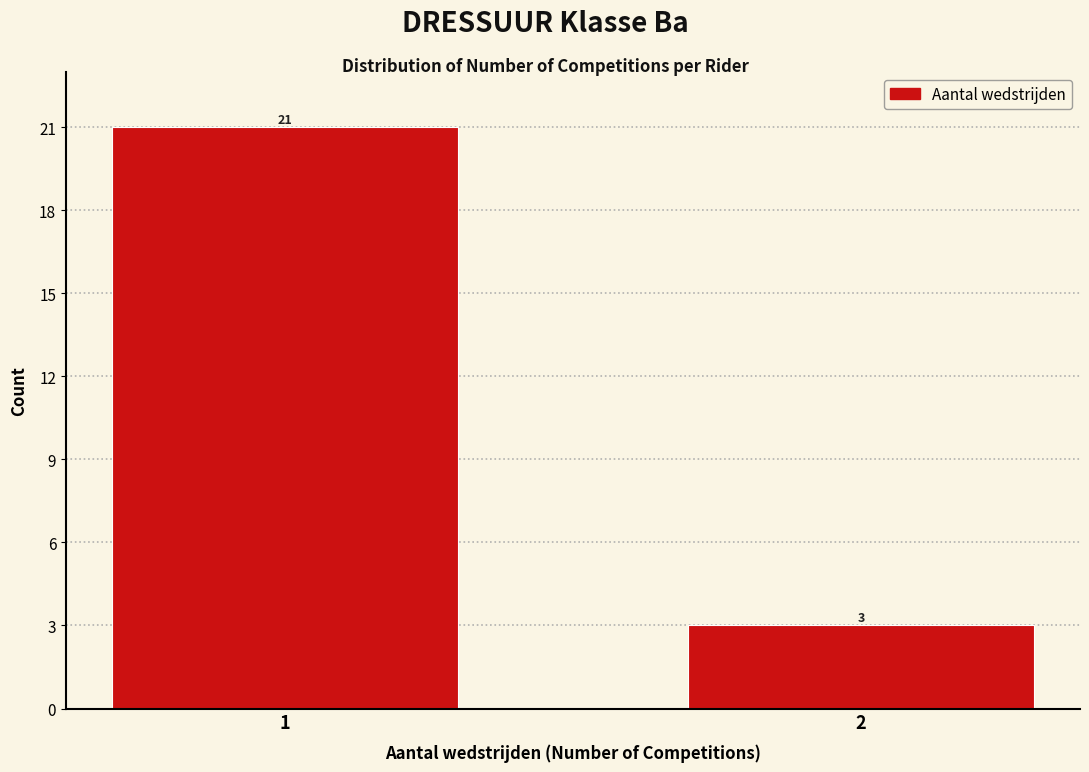

Reading right to left, list all the values displayed in this chart.

3	21